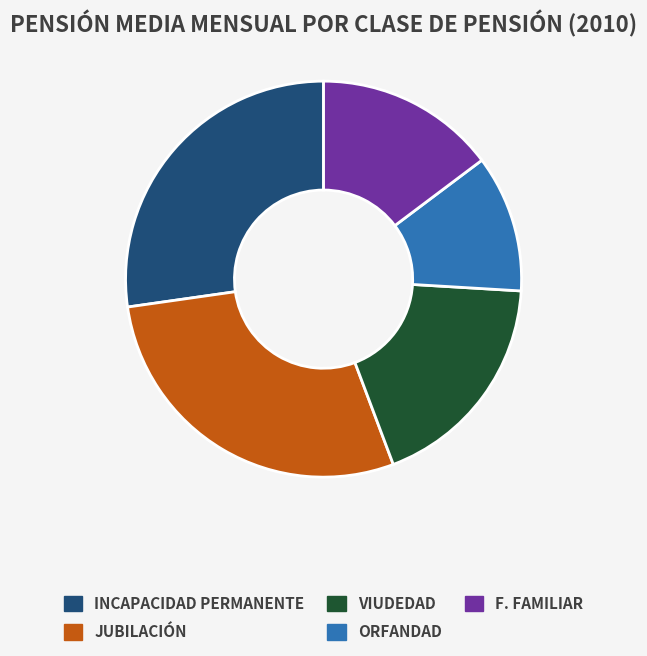

Rank the categories by value from lowest to highest.

ORFANDAD, F. FAMILIAR, VIUDEDAD, INCAPACIDAD PERMANENTE, JUBILACIÓN